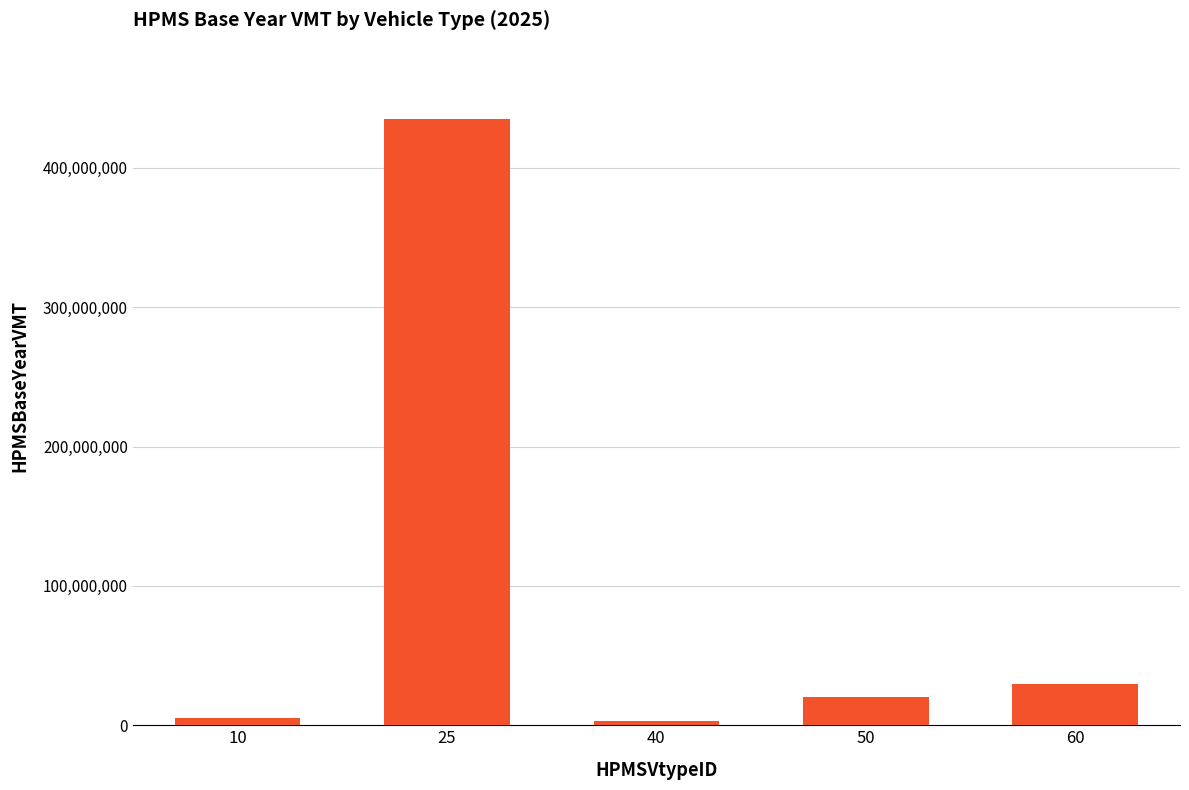

The chart shows a value of 29782729.9 at 60. True or false?

True